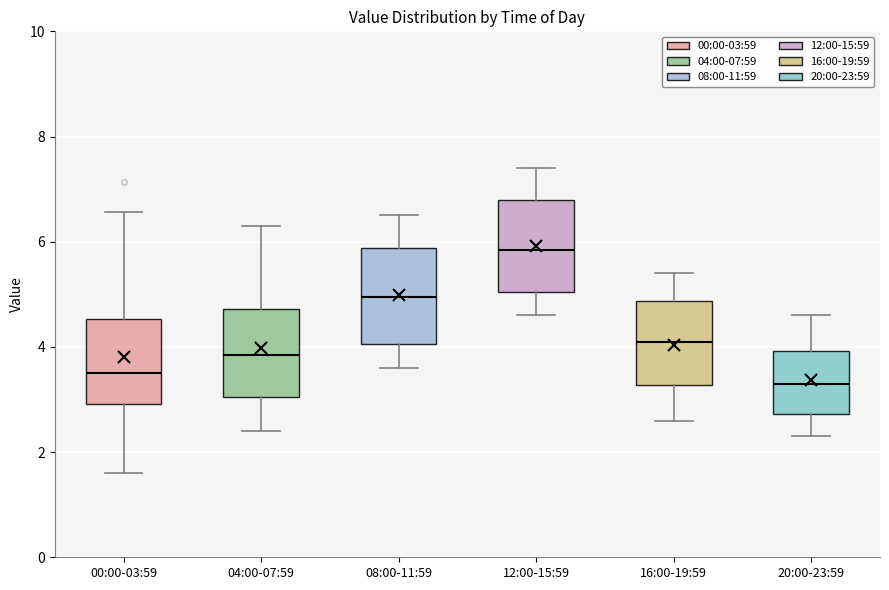

Where does the median line of the box for 12:00-15:59 sit on the y-axis? The values are not printed on the chart, so give them approximately, as read against the axis.

5.8